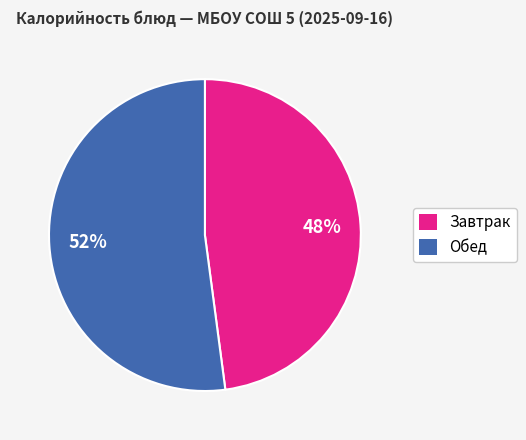

Does any single category account for the majority?

Yes